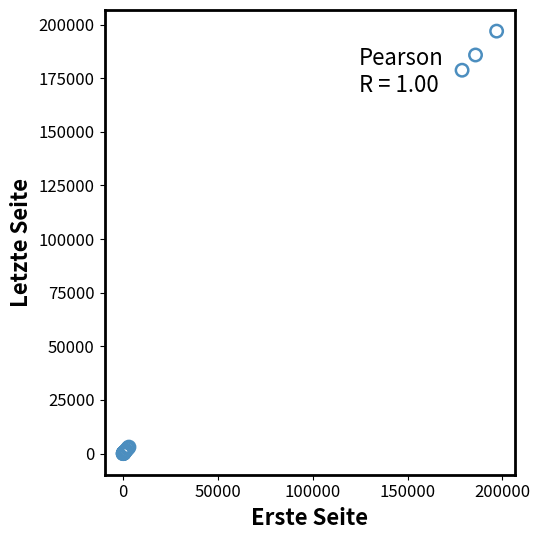

What Y value in the scatter plot is closest to 98478?

178720